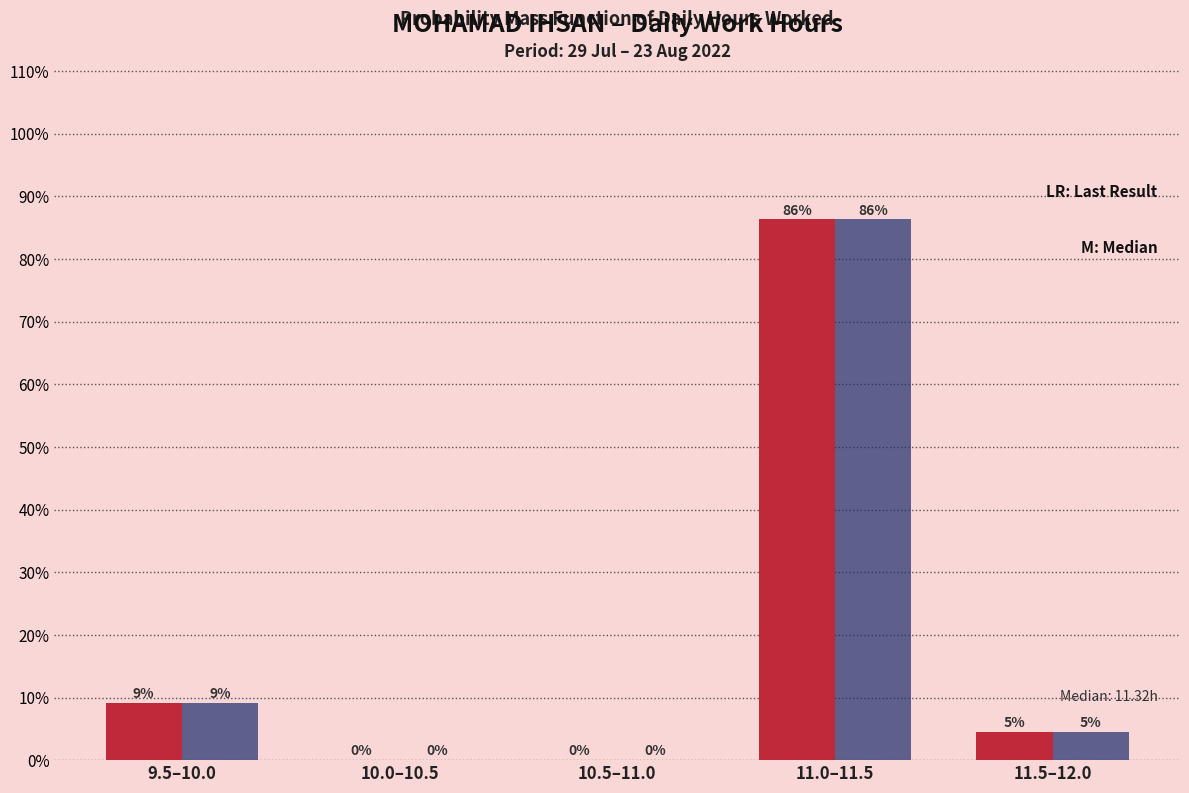

What is the greatest value displayed?

86.4